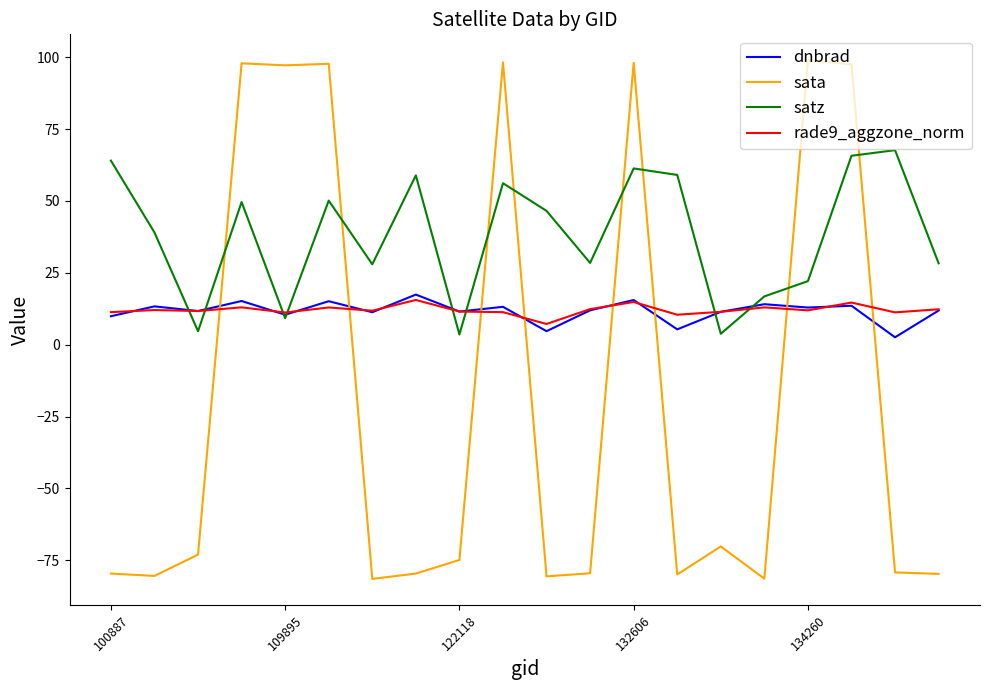

How many intersections are there between sata and dnbrad?

8